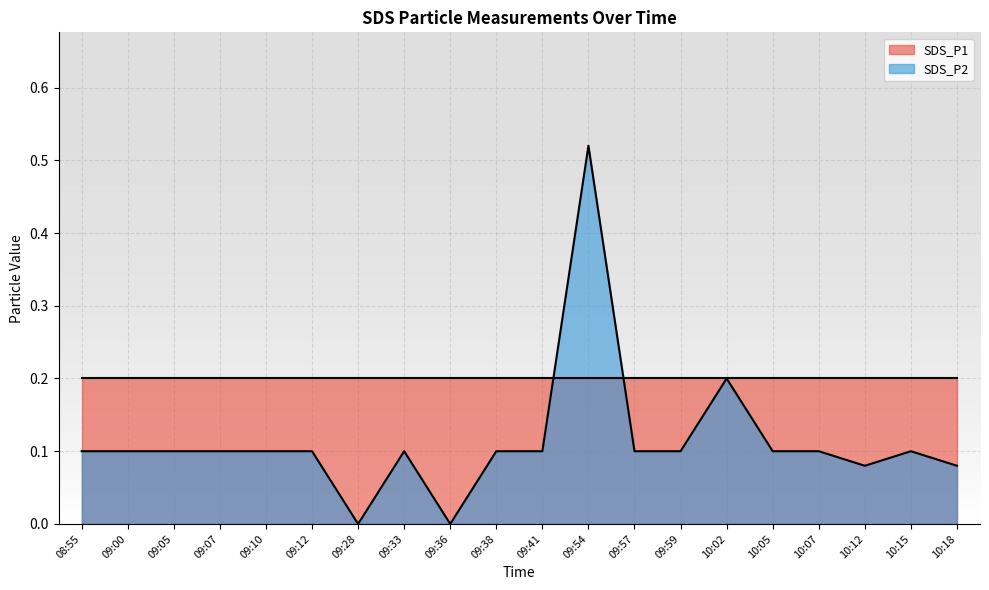

At which category does the data reach its first local valley?

09:28